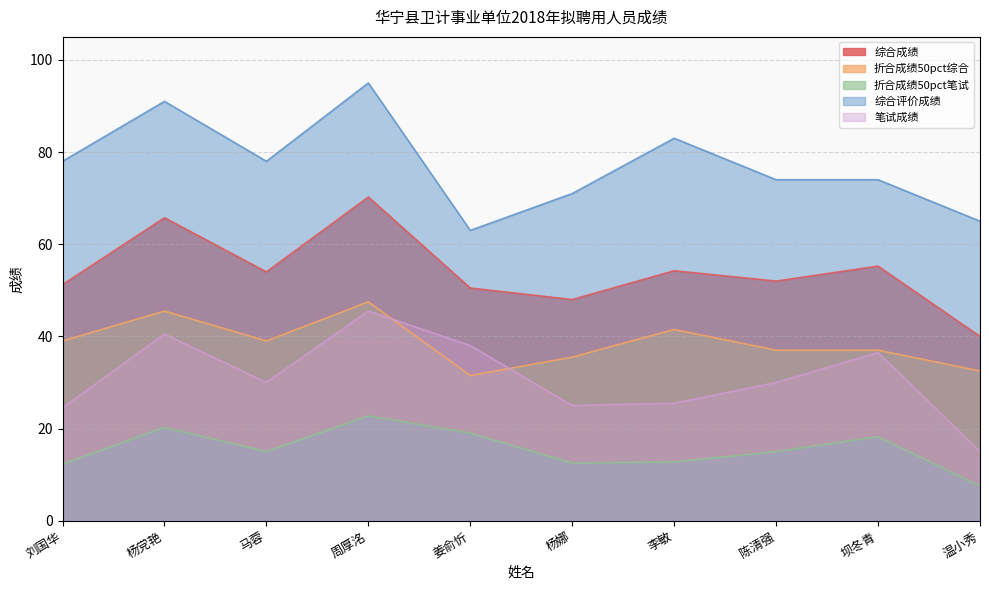

What are all the series names shown in the legend?

综合成绩, 折合成绩50pct综合, 折合成绩50pct笔试, 综合评价成绩, 笔试成绩